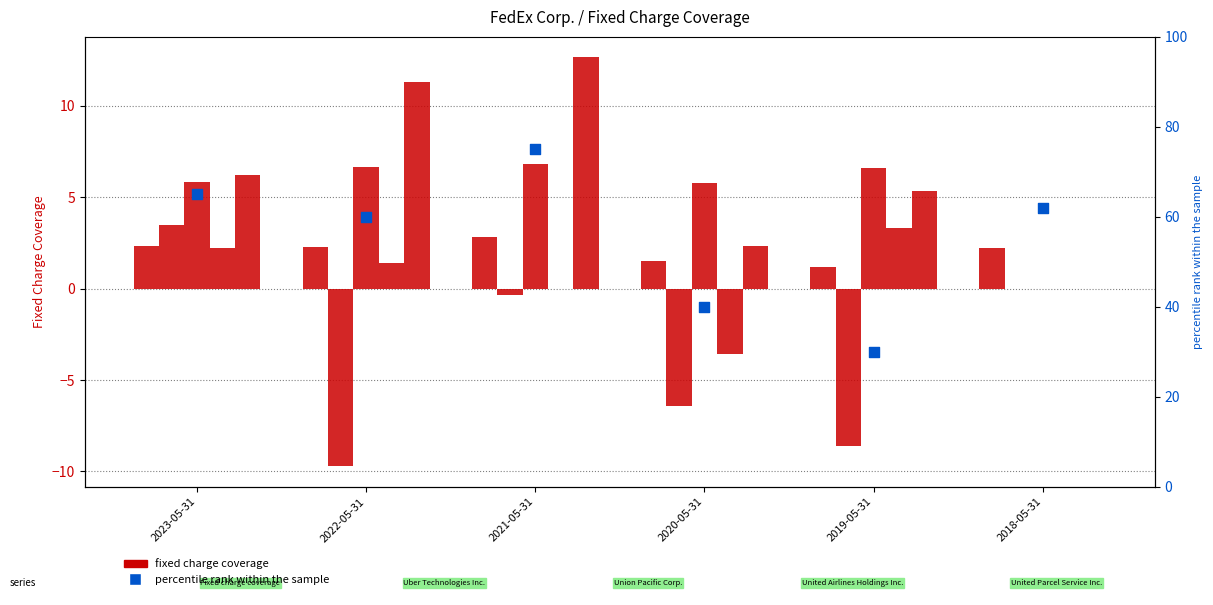

Which series has the largest total across all categories?

percentile rank within the sample